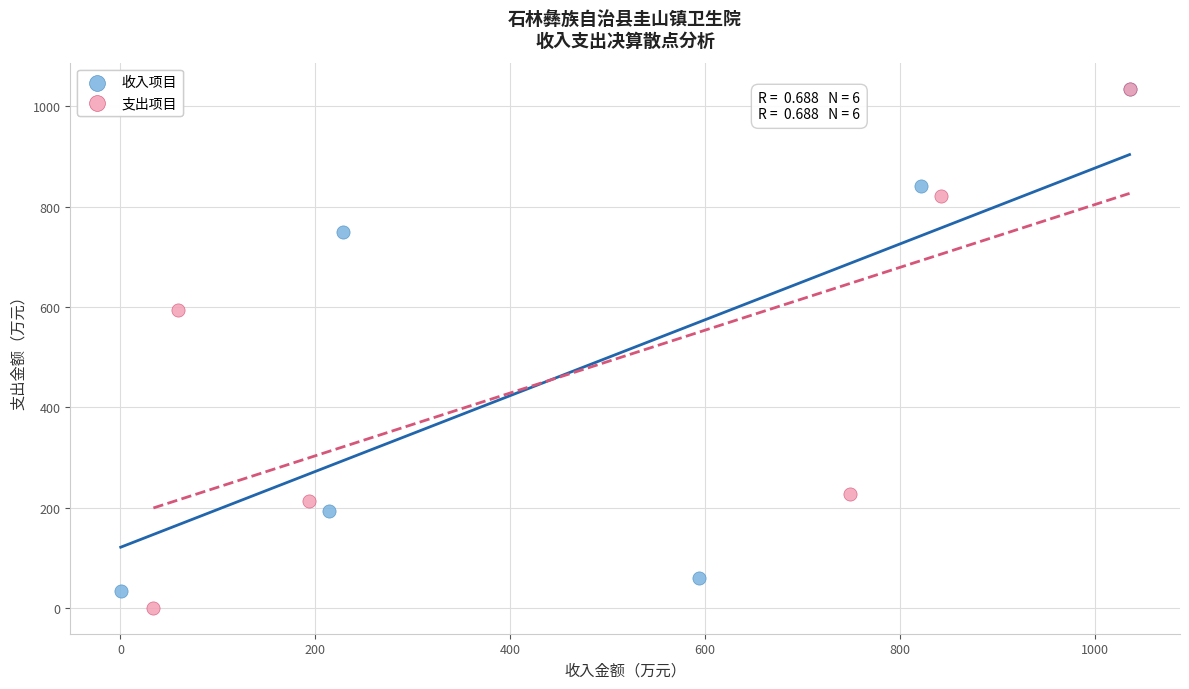

Which series has the largest Y range (max minus min)?

支出项目